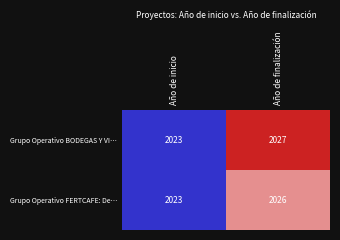

Where is Grupo Operativo FERTCAFE: De… nearest to the value 2024?

Año de inicio